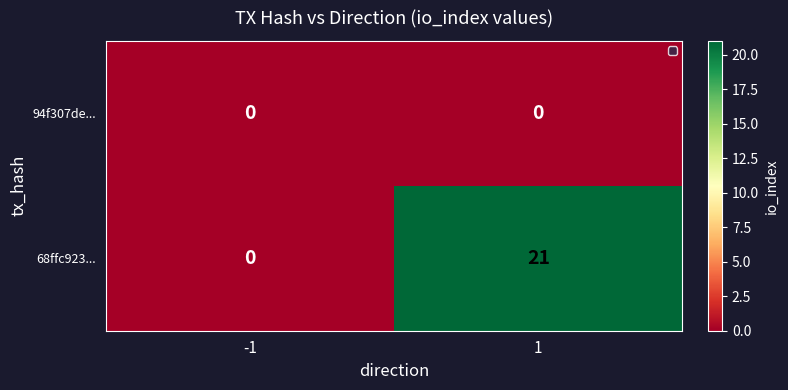

What is the maximum value shown in the chart?

21